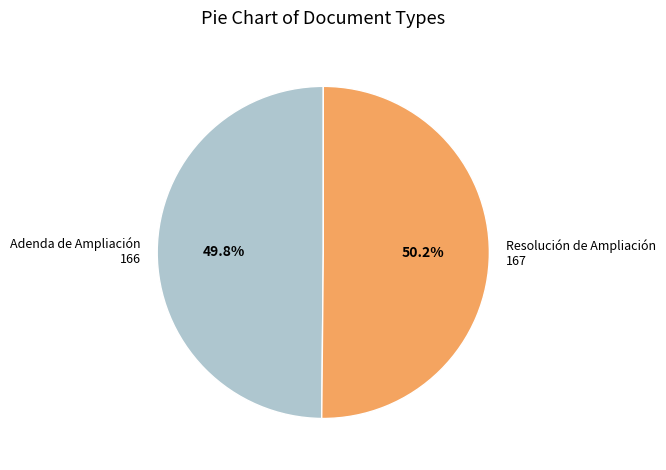

Approximately how many times larger is the value at Resolución de Ampliación compared to Adenda de Ampliación?

1.0